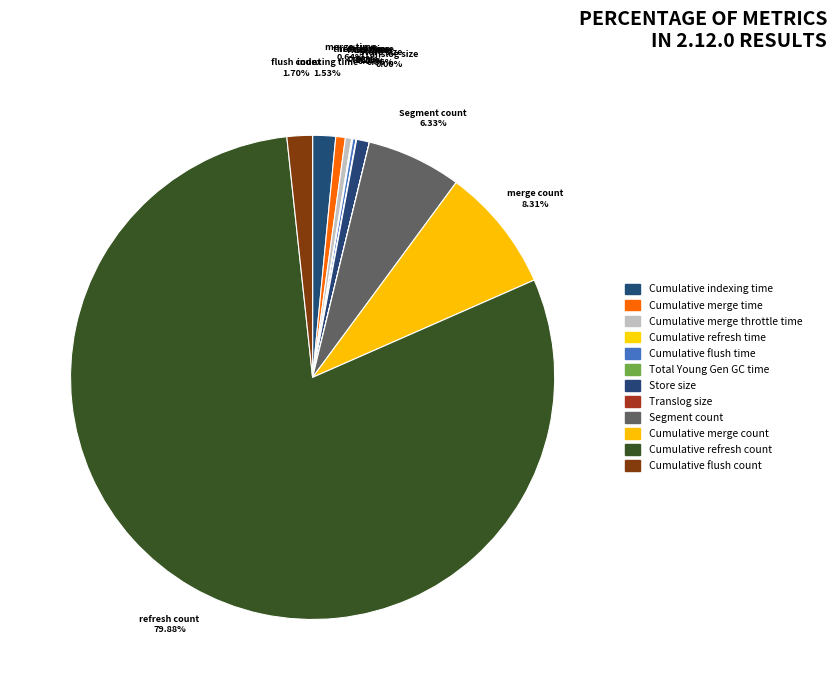

Is it true that Cumulative refresh time is 0% of the pie?

True